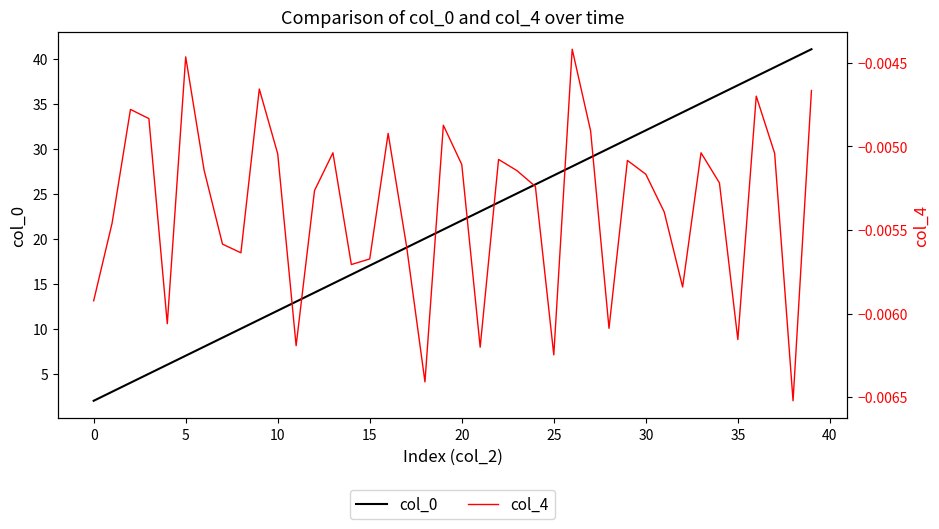

Does the chart display data point markers on the line(s)?

No